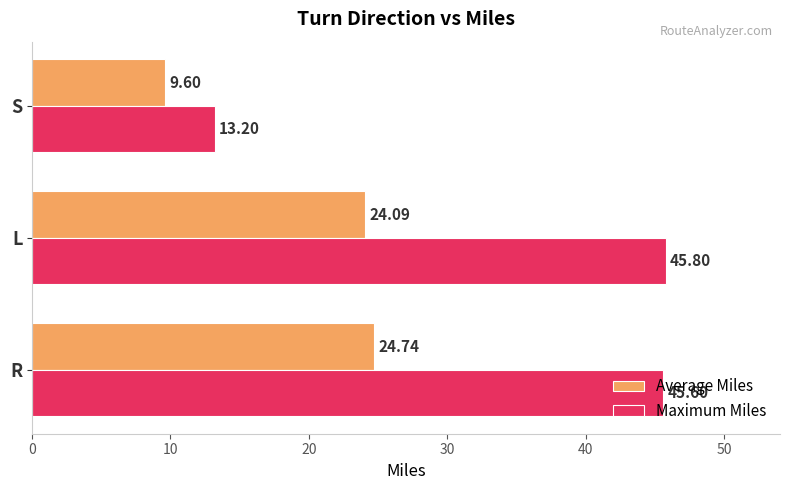

List the series in order of their overall mean, highest first.

Maximum Miles, Average Miles